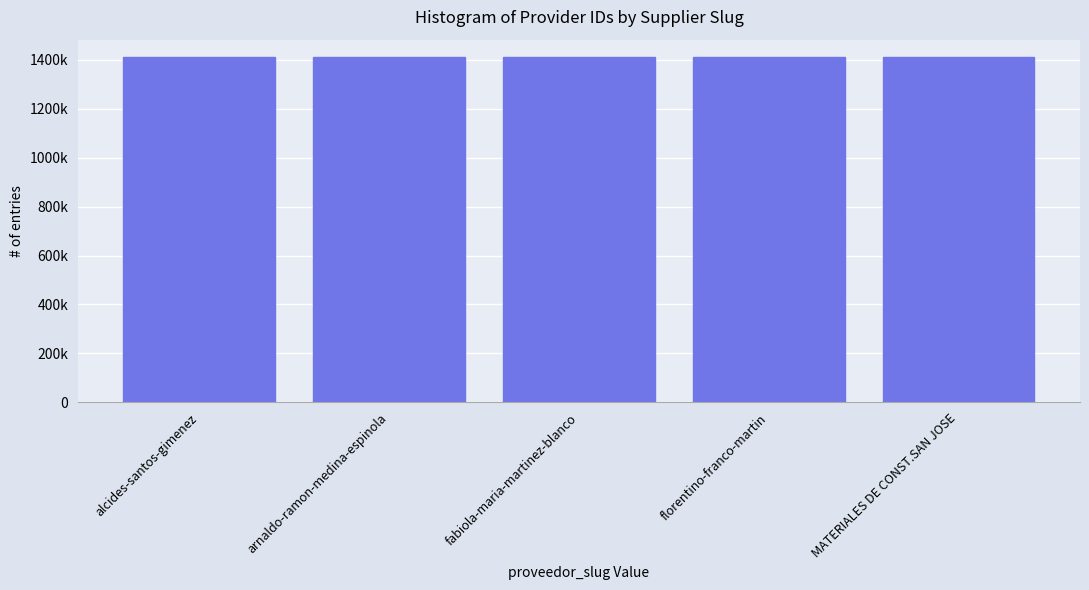

Which has a higher value, florentino-franco-martin or fabiola-maria-martinez-blanco?

florentino-franco-martin